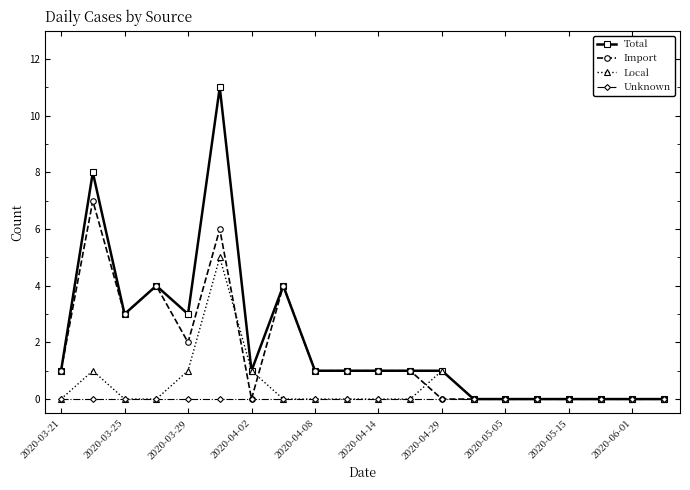

Which series has the largest range (max minus min)?

Total